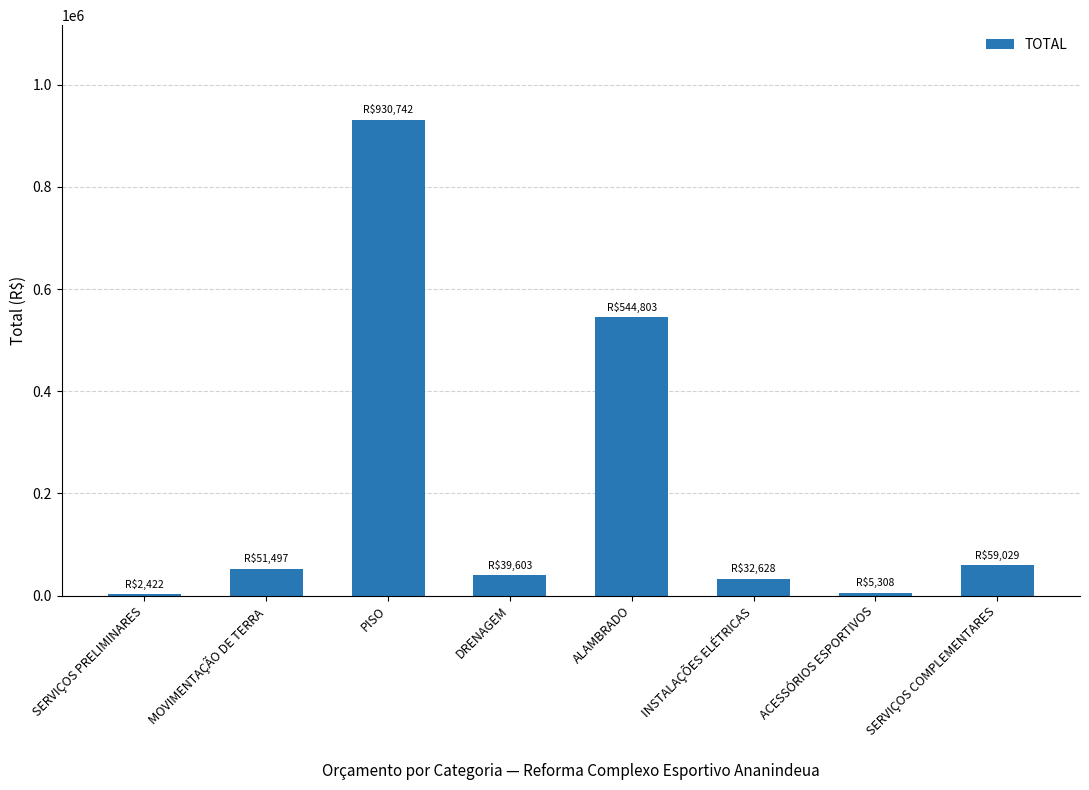

True or false: the data shows 930741.5 at PISO.

True